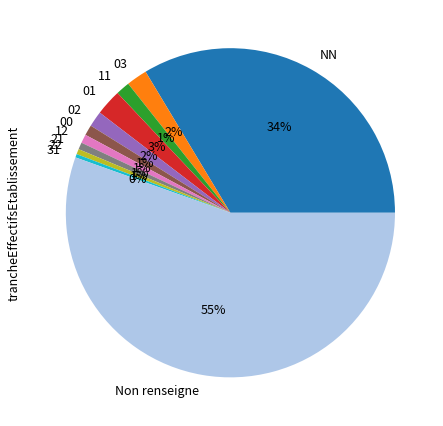

Between Non renseigne and 03, which is larger?

Non renseigne